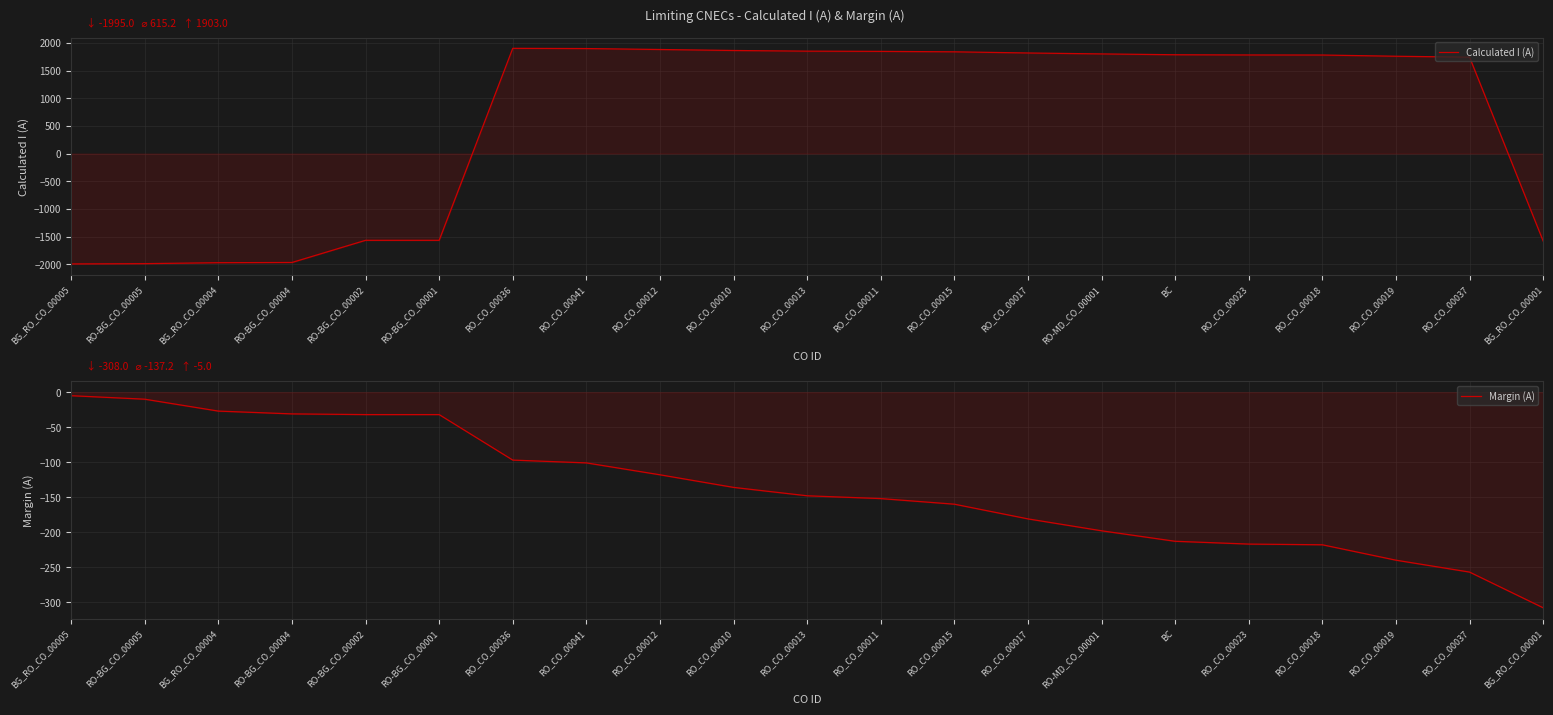

Is it true that Margin (A) equals -12 at BG_RO_CO_00004?

False